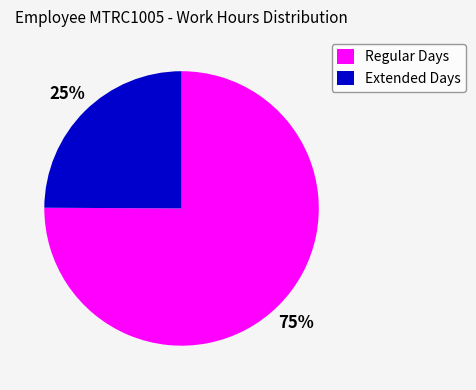

To the nearest percent, what is the difference between the largest and smallest slice percentages?

50%